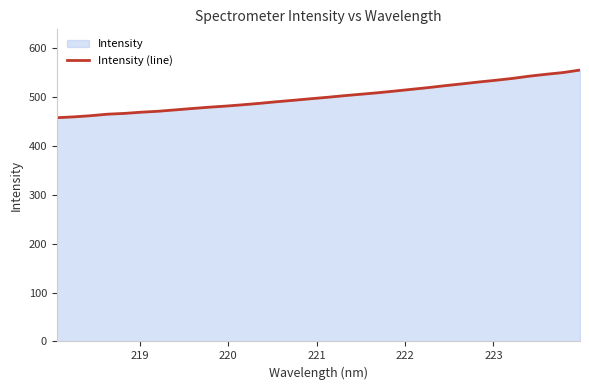

What is the maximum value shown in the chart?

554.4